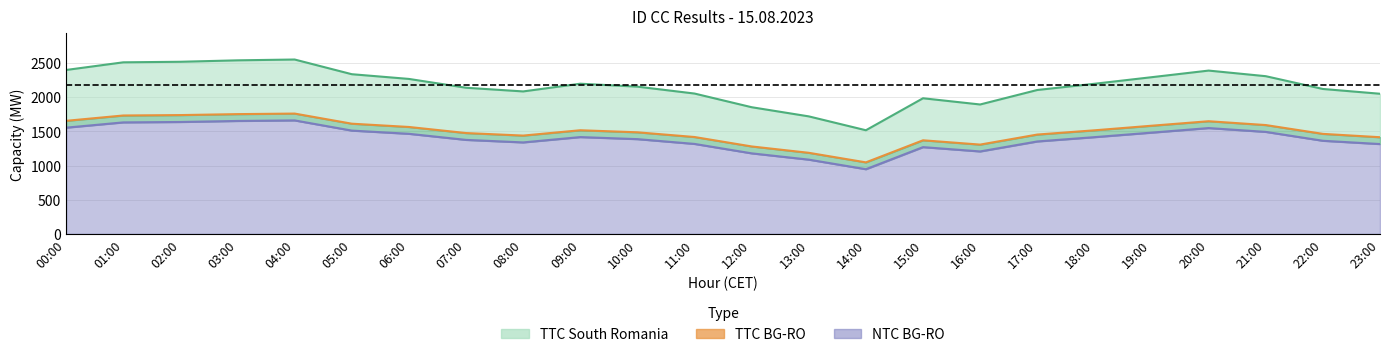

Reading left to right, extract all data points from this chart.

TTC South Romania: 00:00=2398	01:00=2510	02:00=2518	03:00=2539	04:00=2551	05:00=2336	06:00=2267	07:00=2138	08:00=2084	09:00=2197	10:00=2154	11:00=2053	12:00=1853	13:00=1719	14:00=1516	15:00=1984	16:00=1893	17:00=2105	18:00=2196	19:00=2292	20:00=2389	21:00=2307	22:00=2120	23:00=2050
TTC BG-RO: 00:00=1654	01:00=1732	02:00=1738	03:00=1752	04:00=1760	05:00=1612	06:00=1564	07:00=1475	08:00=1438	09:00=1516	10:00=1486	11:00=1417	12:00=1279	13:00=1186	14:00=1046	15:00=1369	16:00=1306	17:00=1453	18:00=1515	19:00=1582	20:00=1648	21:00=1592	22:00=1463	23:00=1414
NTC BG-RO: 00:00=1554	01:00=1631	02:00=1637	03:00=1652	04:00=1660	05:00=1511	06:00=1464	07:00=1375	08:00=1338	09:00=1416	10:00=1386	11:00=1316	12:00=1178	13:00=1086	14:00=946	15:00=1269	16:00=1206	17:00=1352	18:00=1415	19:00=1481	20:00=1548	21:00=1492	22:00=1362	23:00=1314